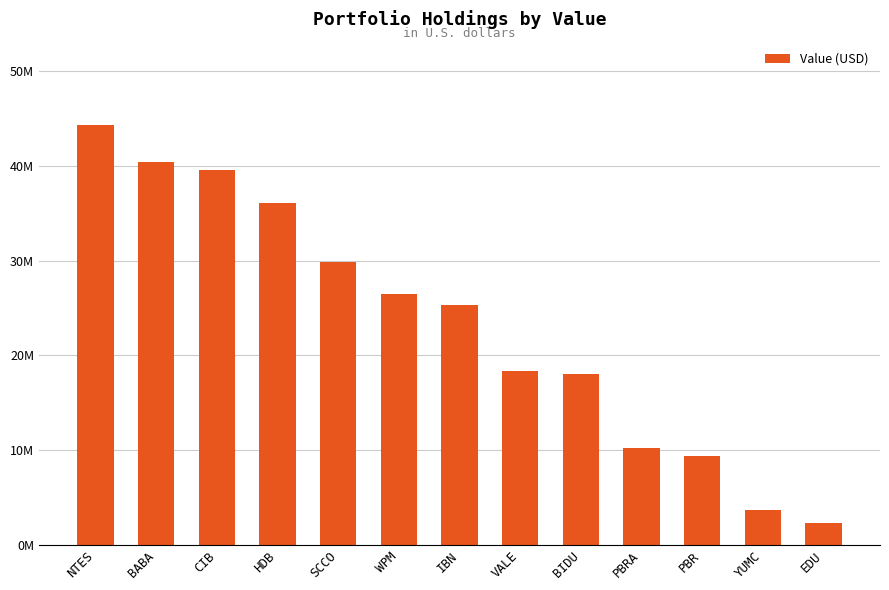

The value at YUMC is 3669000. True or false?

True